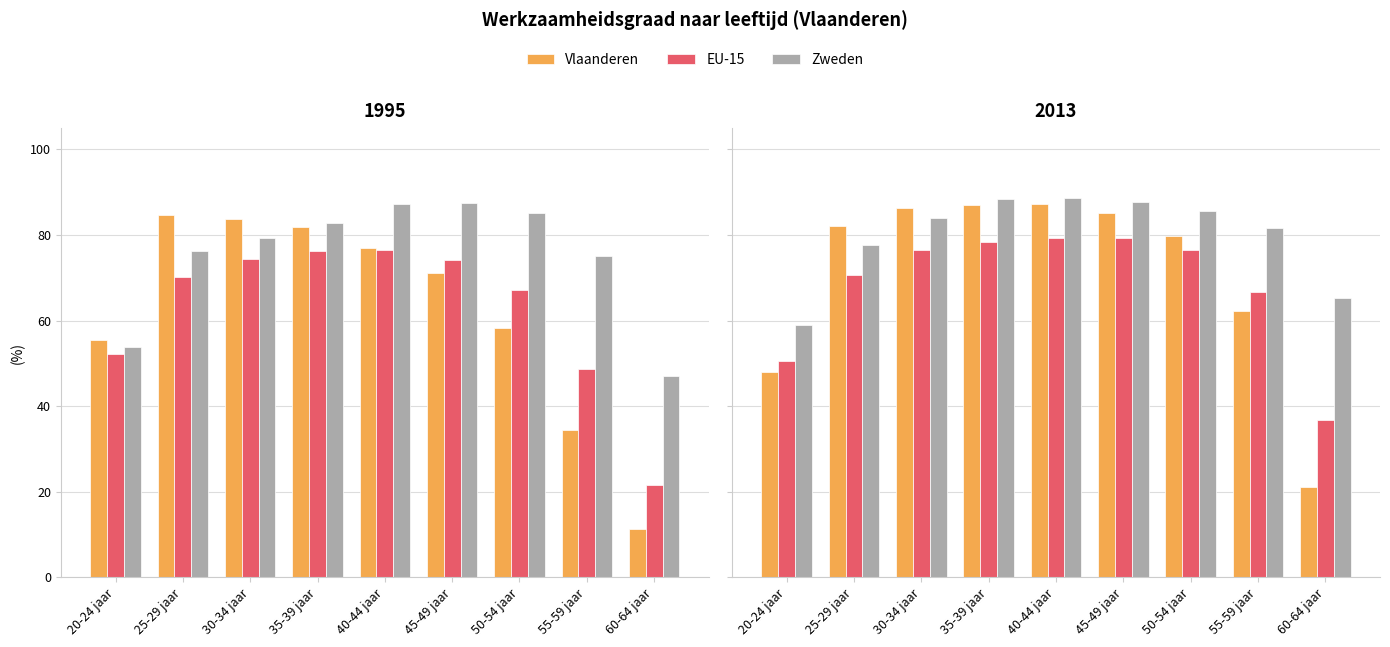

At 25-29 jaar, list the series in order from smallest to largest.

EU-15, Zweden, Vlaanderen